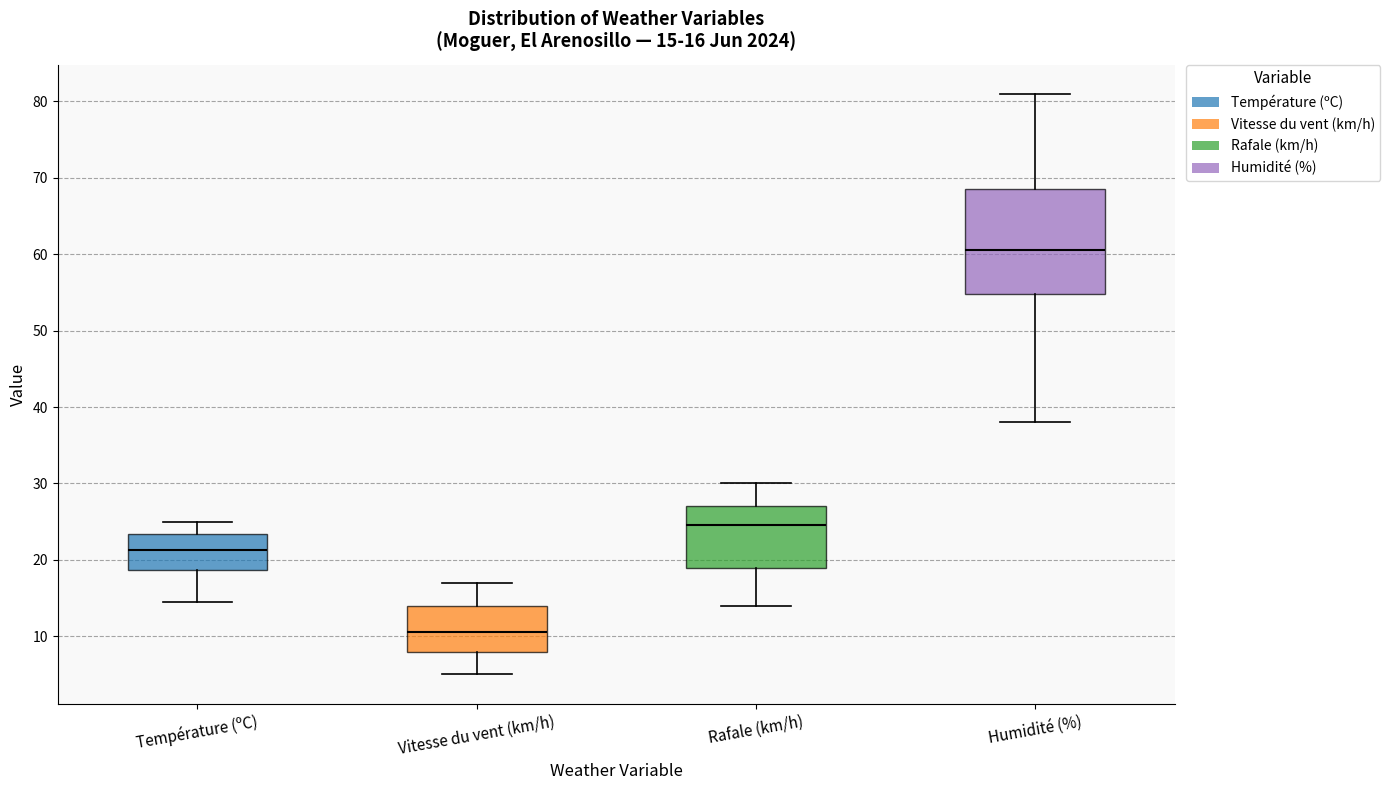

Comparing the boxes themselves (not the whiskers), which one is the tallest?

Humidité (%)